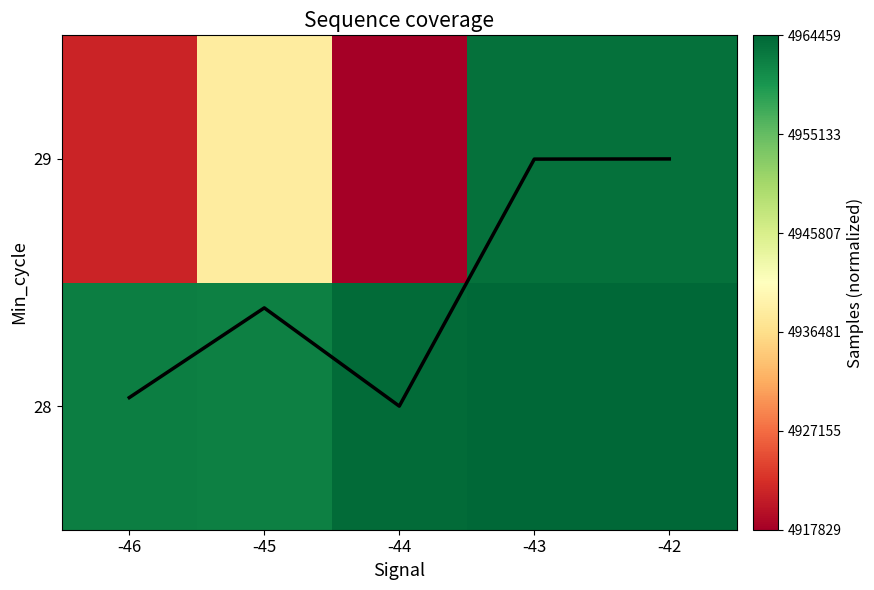

Where is 28 nearest to the value 4963189?

-44